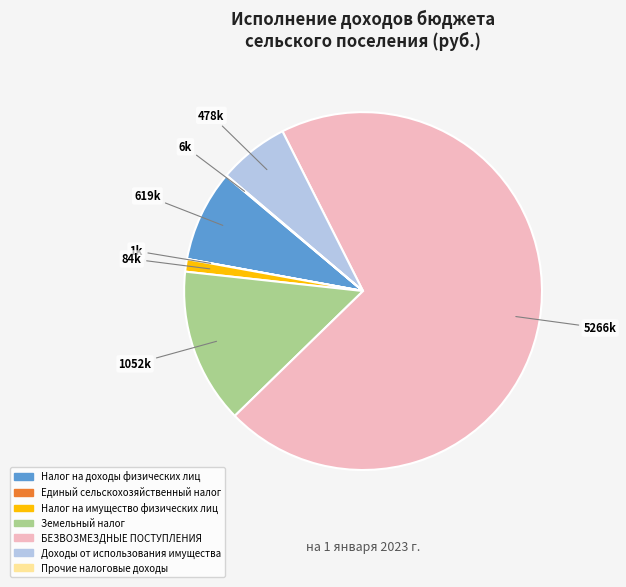

Is there any slice that represents more than half of the pie?

Yes